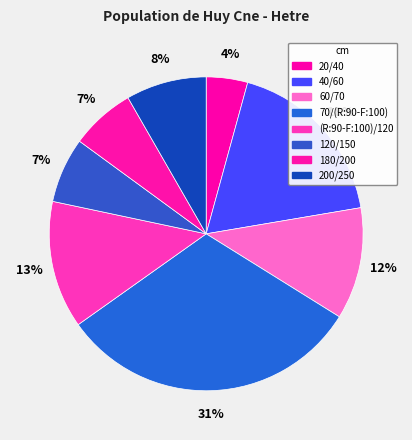

What percentage do 60/70 and 200/250 together represent?

19.8%